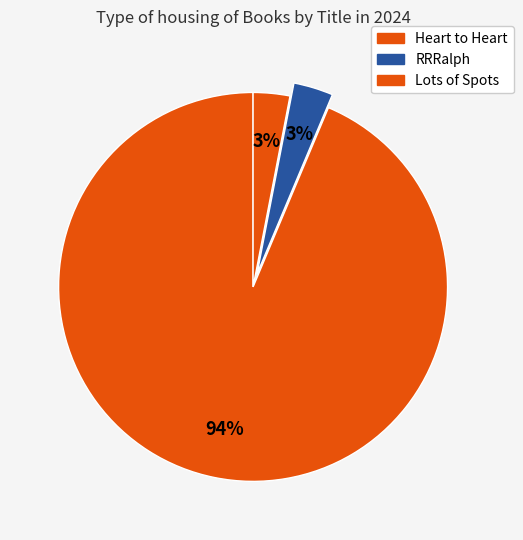

Count the number of slices in the pie.

3